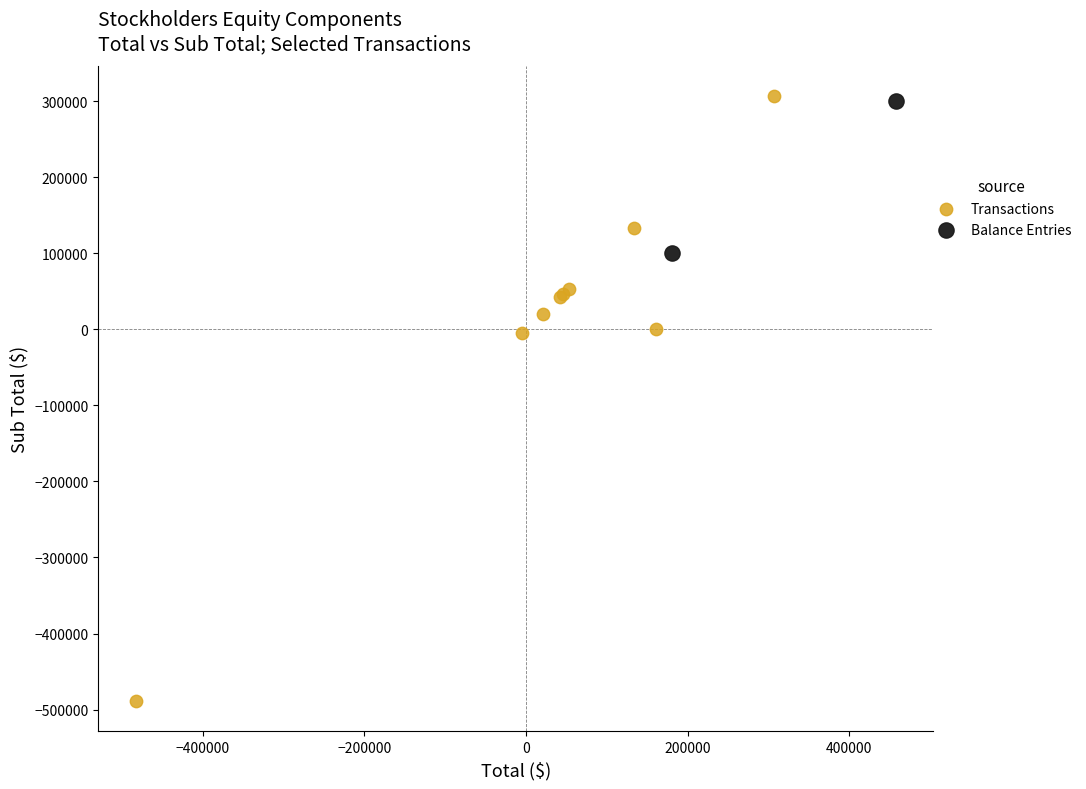

What are all the series names shown in the legend?

Transactions, Balance Entries